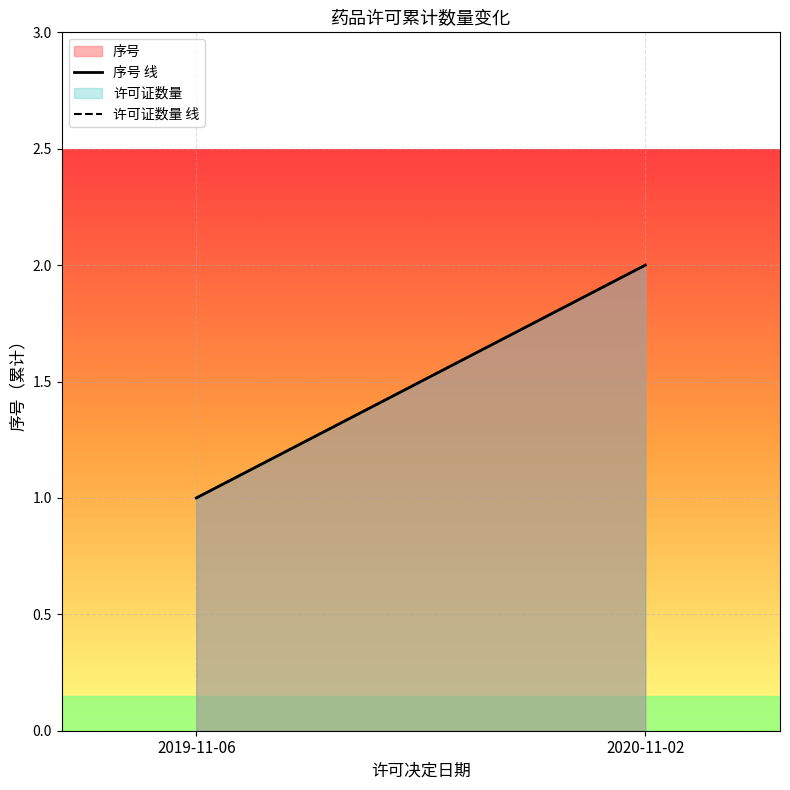

Does the chart display data point markers on the line(s)?

No